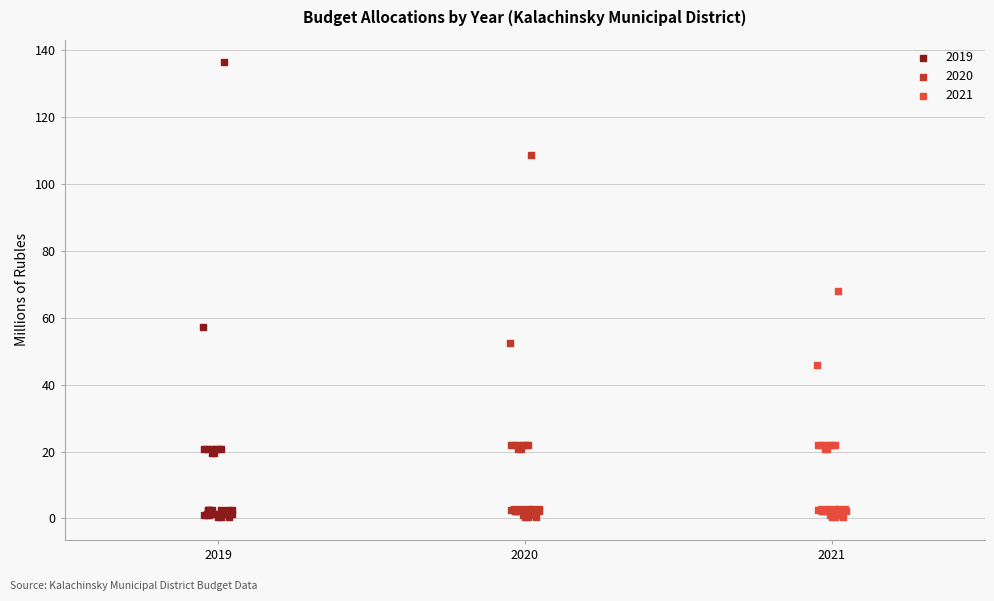

Which series reaches the maximum Y coordinate?

2019